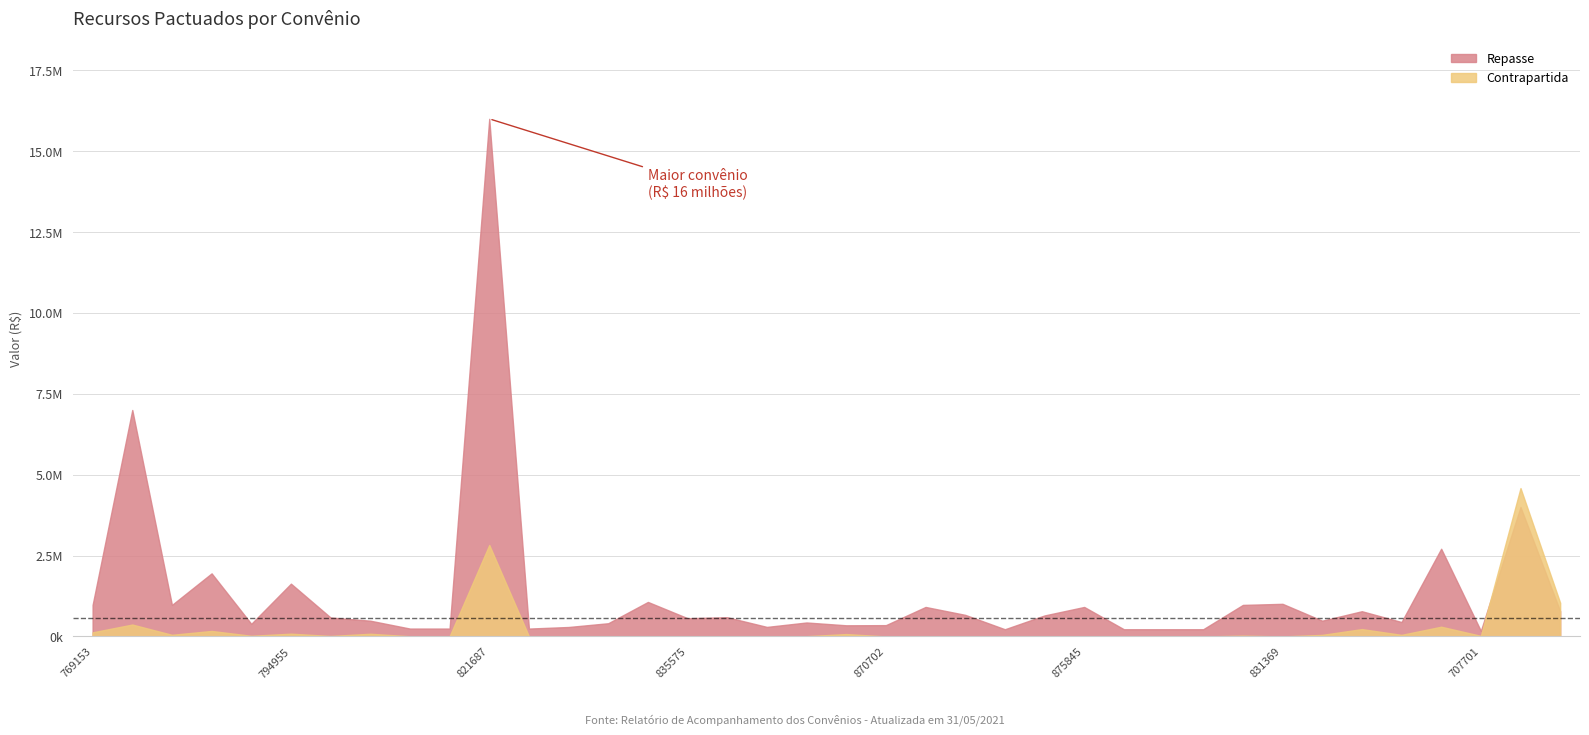

Which category has the lowest value across all series?

875314